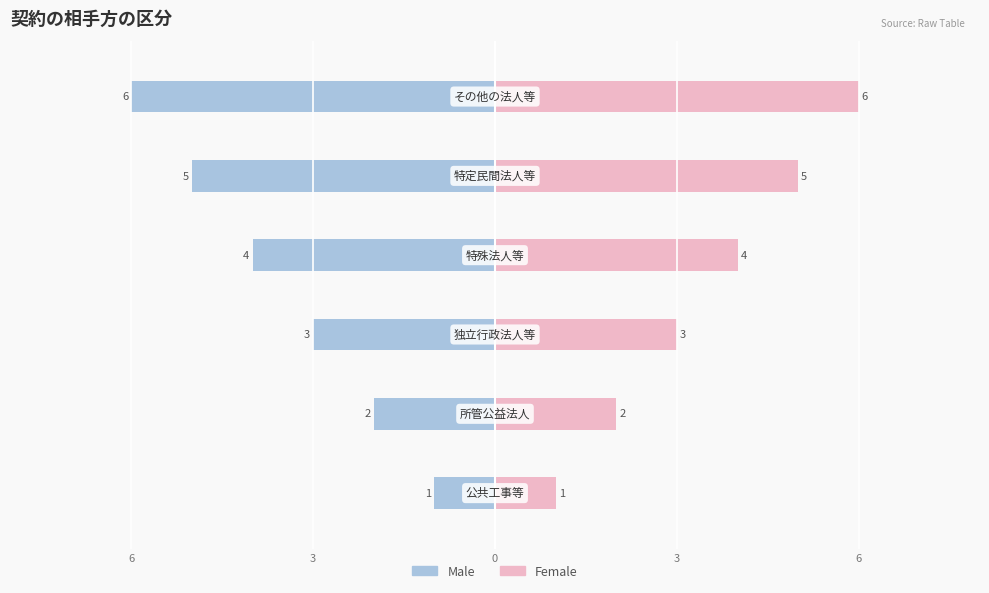

Which series has the largest range (max minus min)?

Male